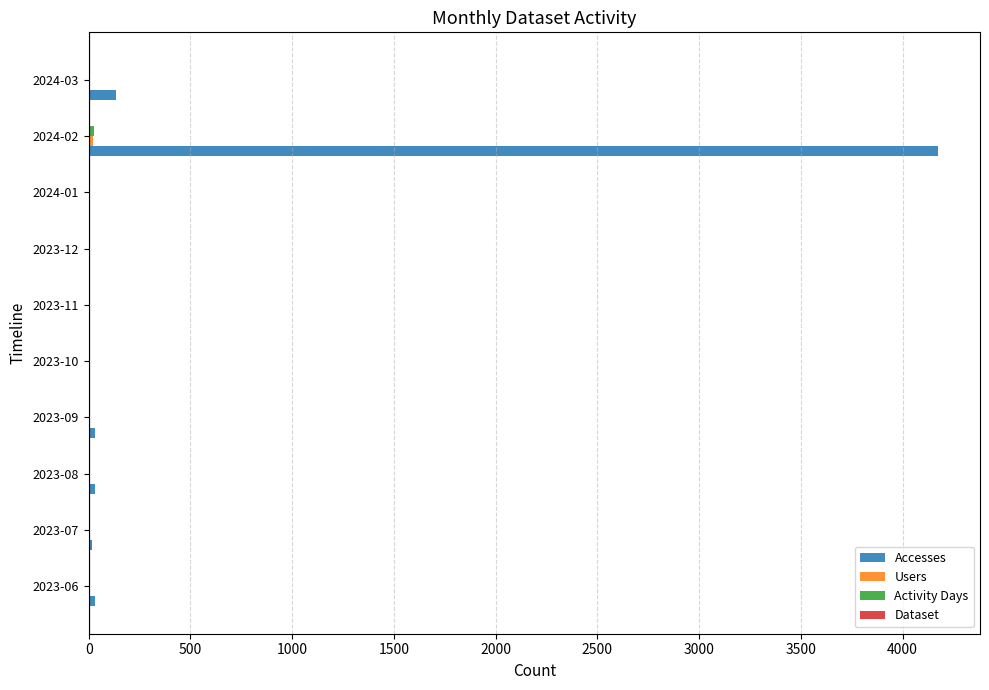

At which category is the sum across all series the highest?

2024-02